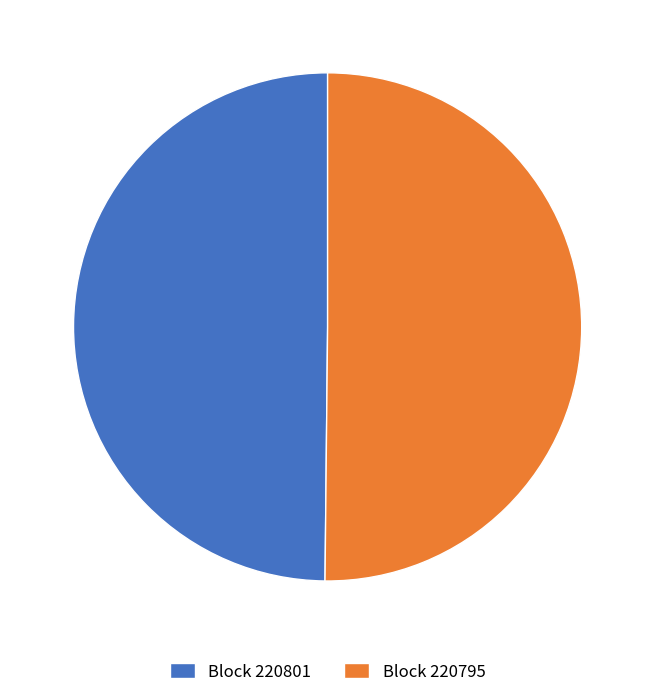

True or false: Block 220795 accounts for 38% of the total.

False